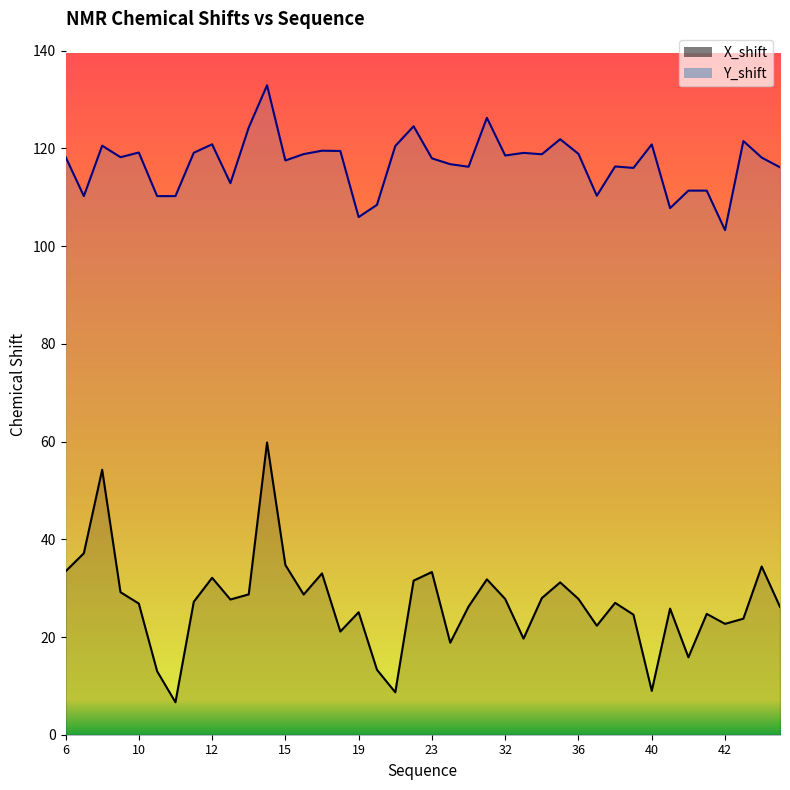

List the series in order of their overall mean, highest first.

Y_shift, X_shift